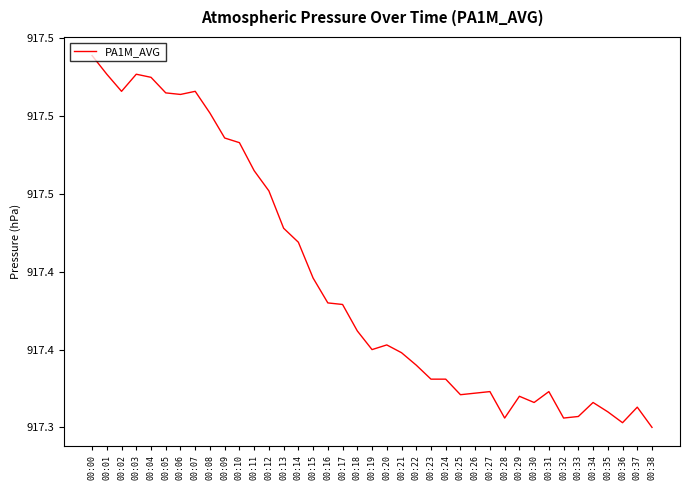

What is the average value?

917.4